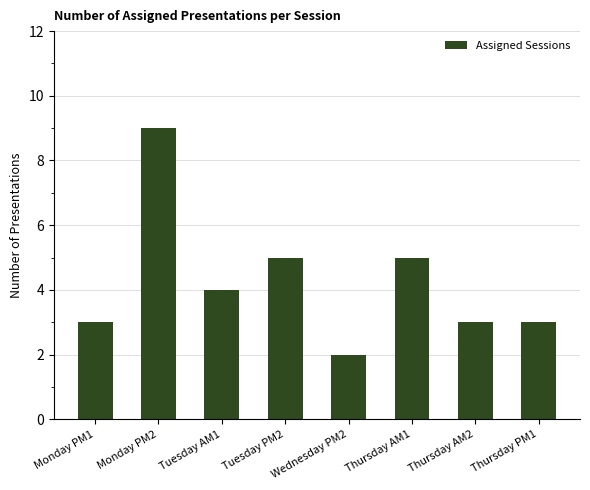

Reading left to right, what are all the values shown in this chart?

3	9	4	5	2	5	3	3